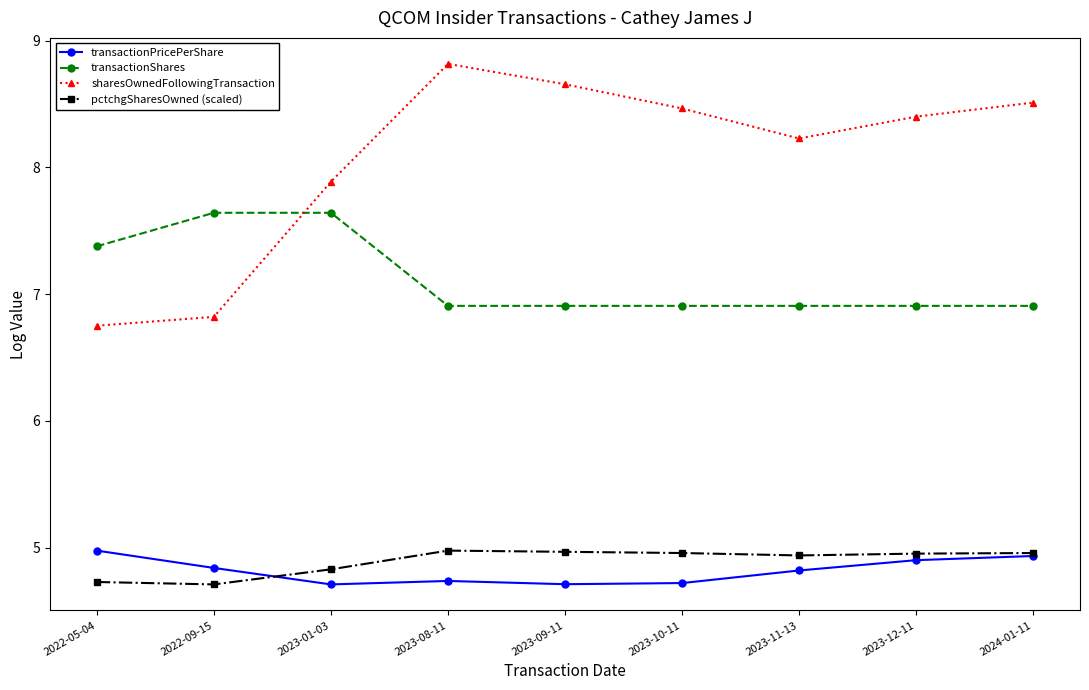

What is the sum of all pctchgSharesOwned (scaled) values?

44.0